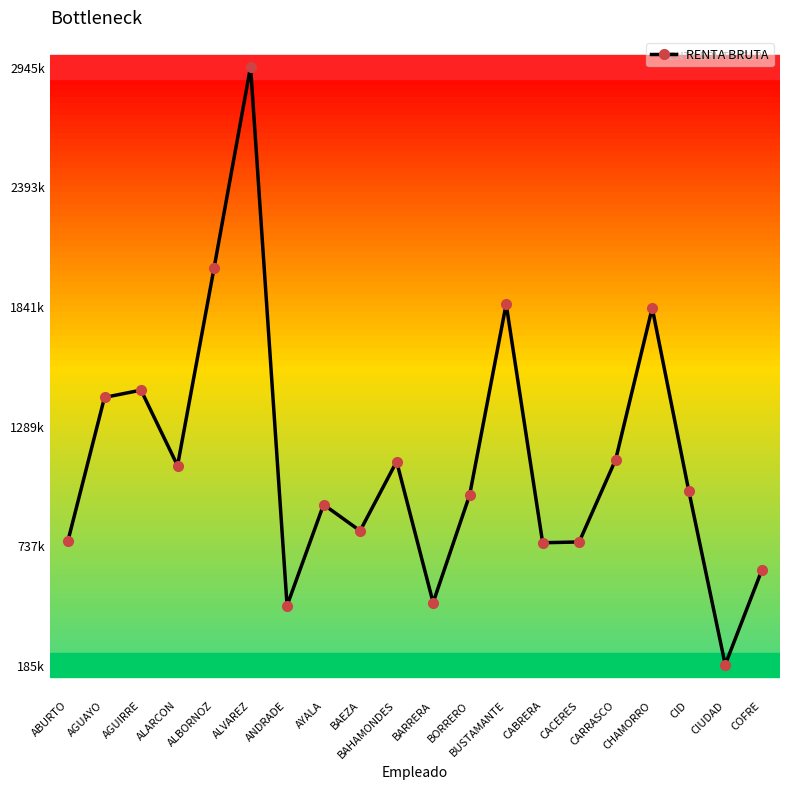

The value at ALARCON is 1104309. True or false?

True